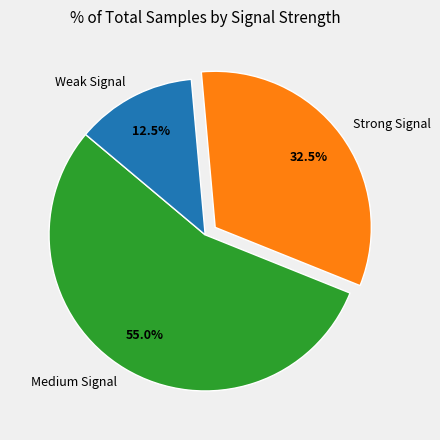

Is there a majority slice in this chart?

Yes